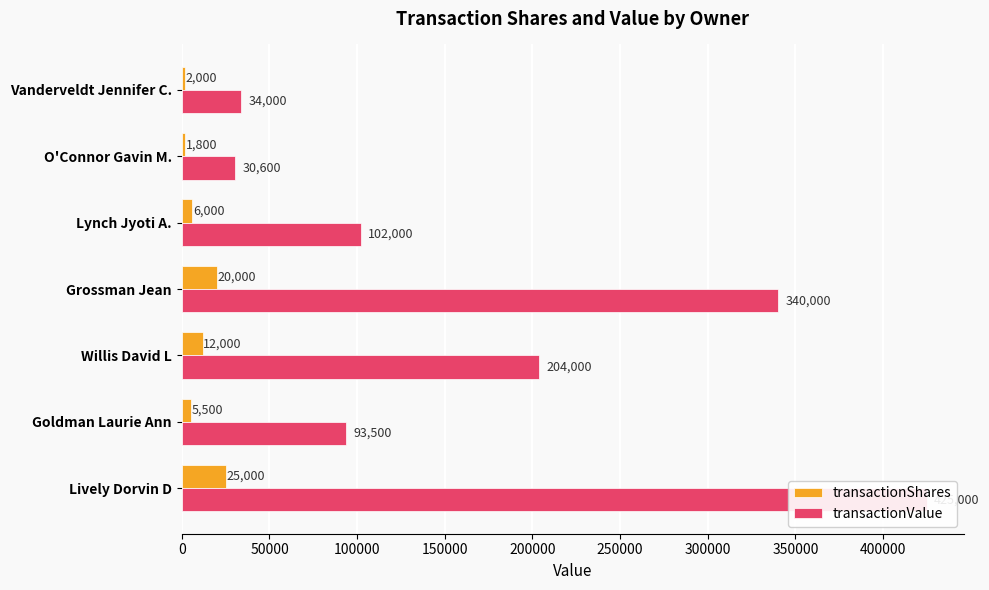

True or false: transactionShares has a value of 4426 at 100000.

False